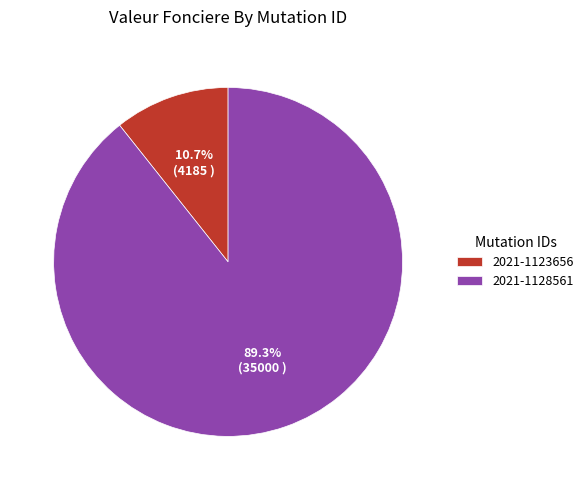

To the nearest percent, what percentage of the pie is 2021-1123656?

11%